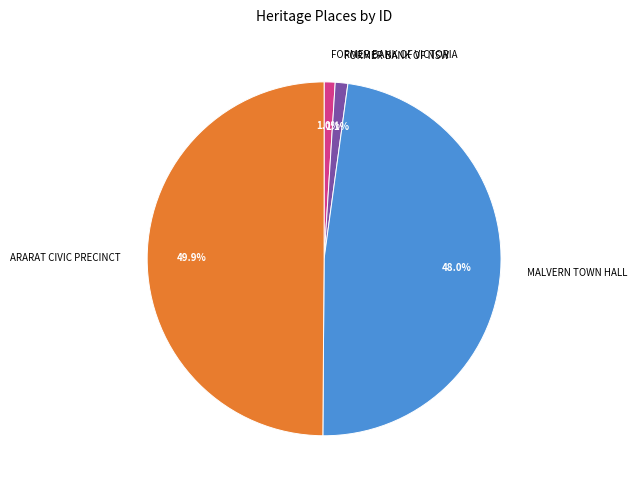

What is the largest slice in the pie chart?

ARARAT CIVIC PRECINCT